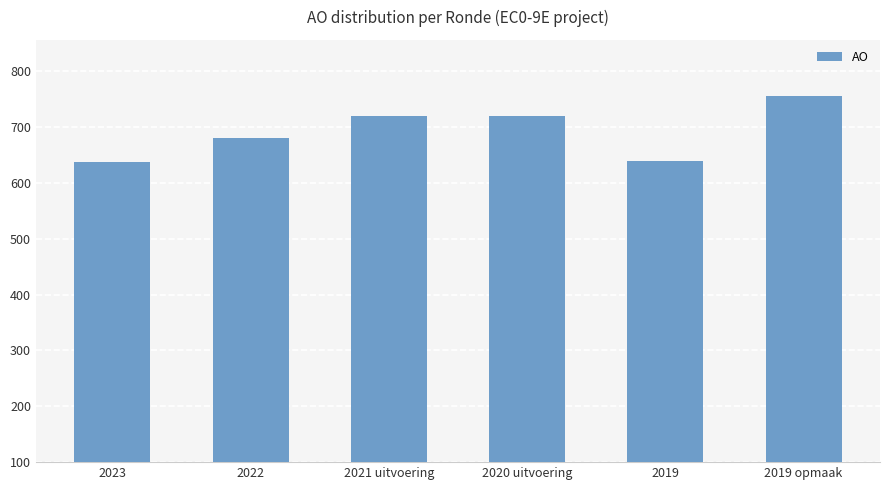

What is the label of the 5th bar from the right?

2022